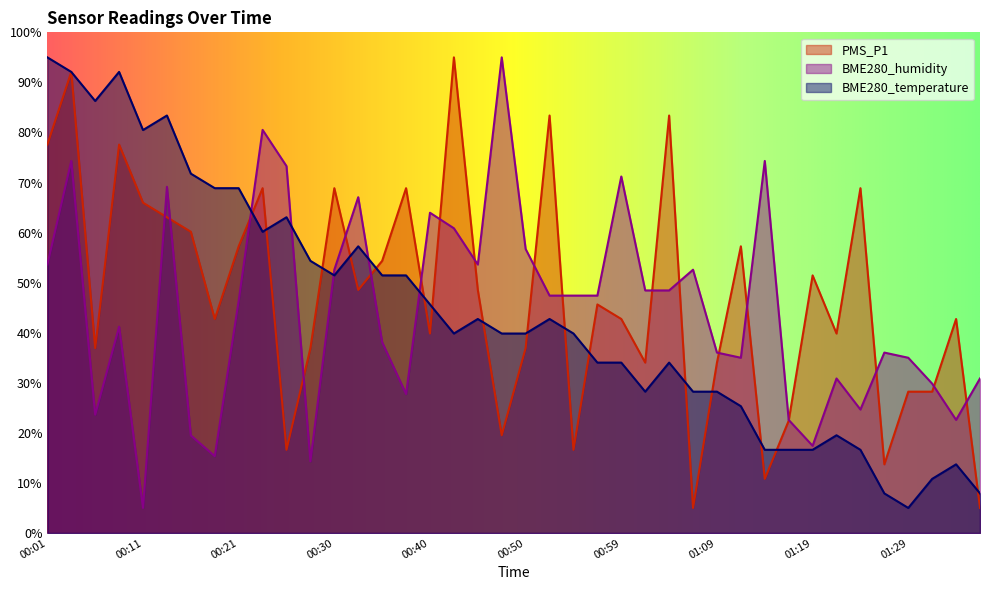

Which series has the largest total across all categories?

PMS_P1